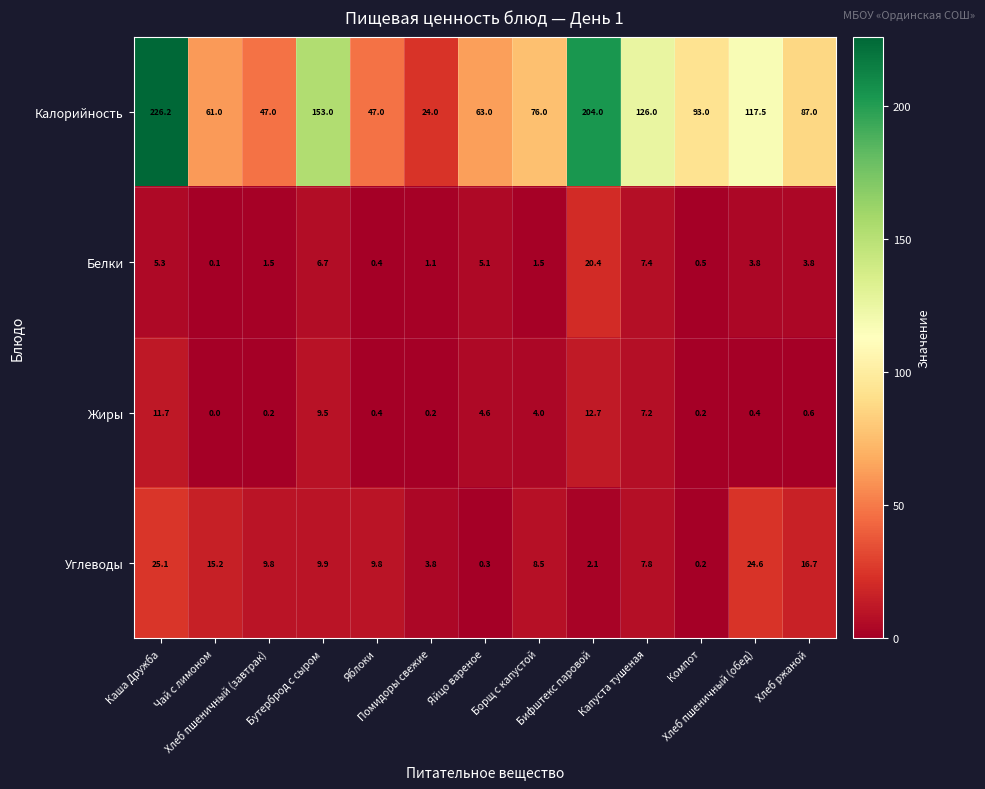

What is the maximum value shown in the chart?

226.2